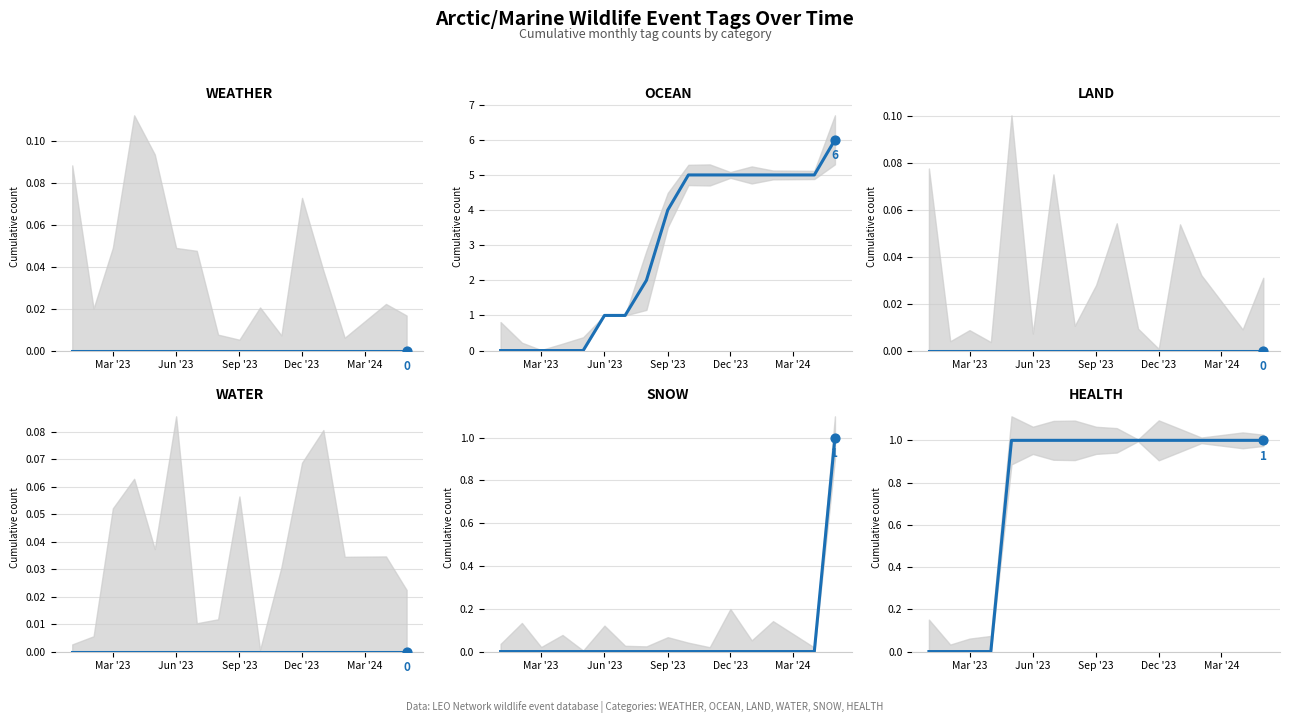

Which series has the largest Y range (max minus min)?

OCEAN